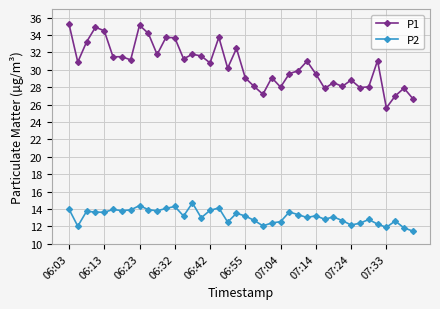

What are all the series names shown in the legend?

P1, P2